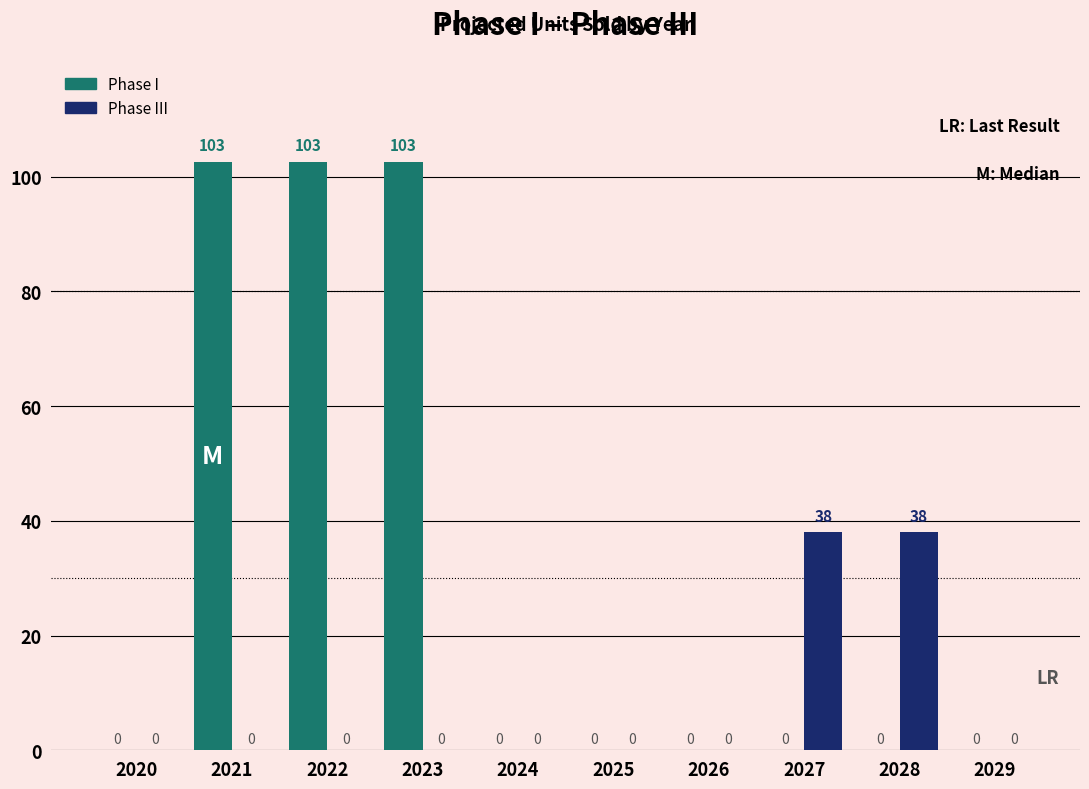

Which series changed the most between 2023 and 2029?

Phase I